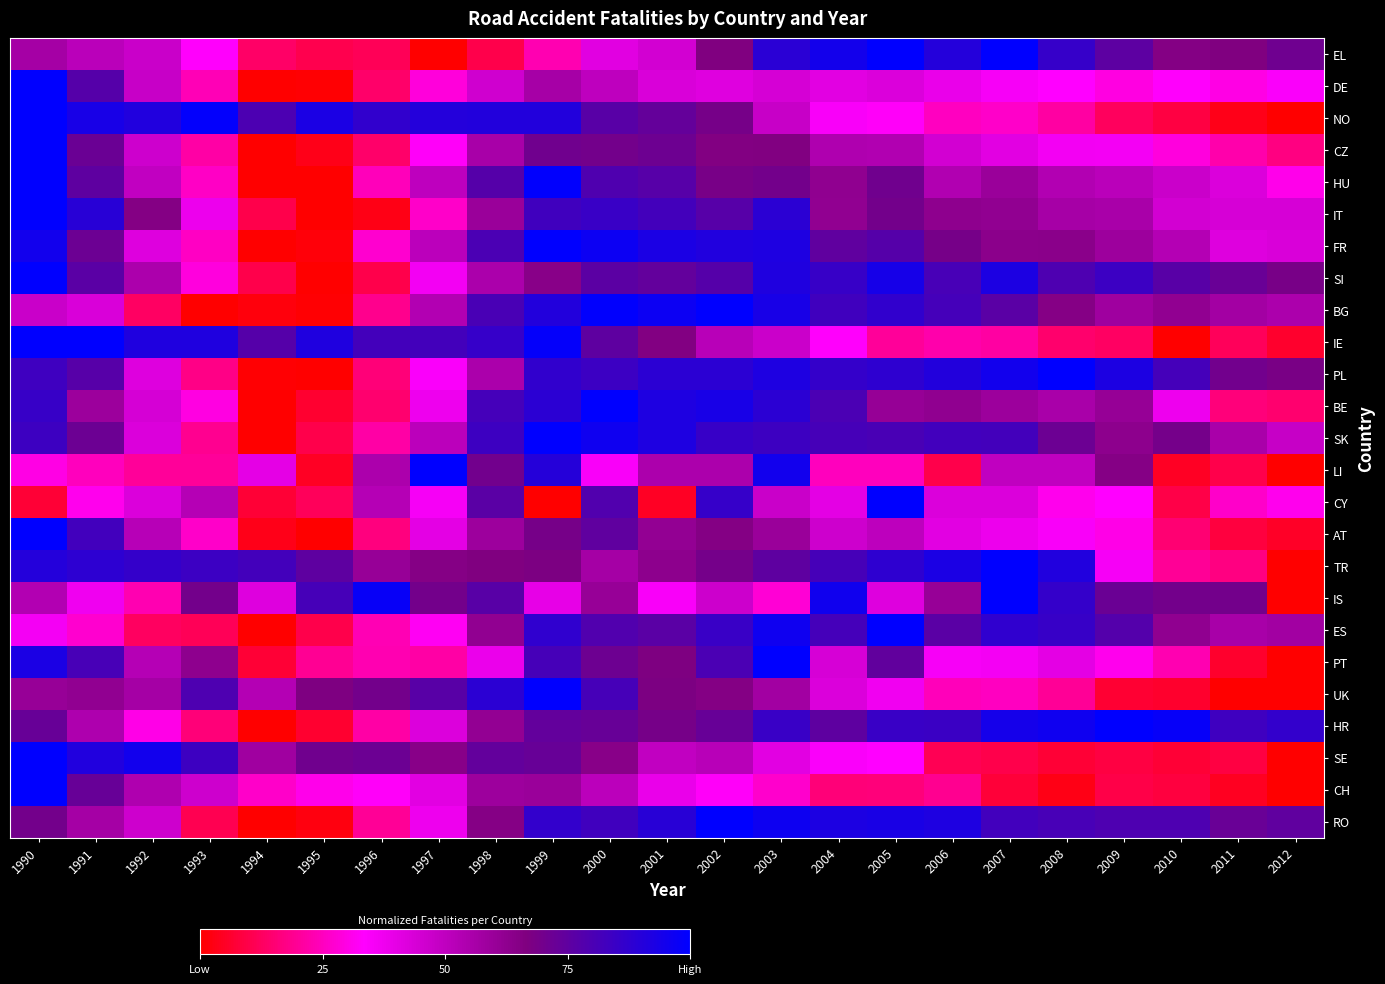

What is the total value across all series at 2007?

14.9